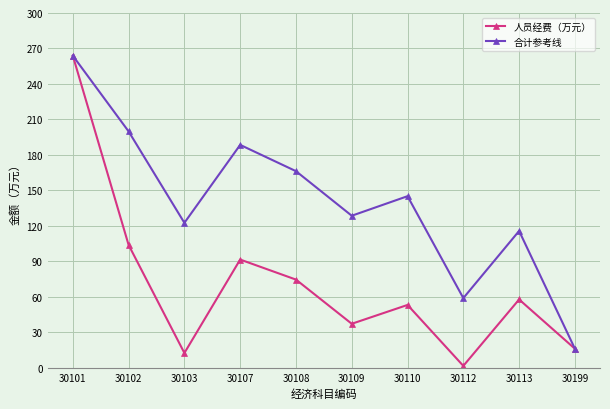

Is it true that 合计参考线 equals 19.3 at 30112?

False